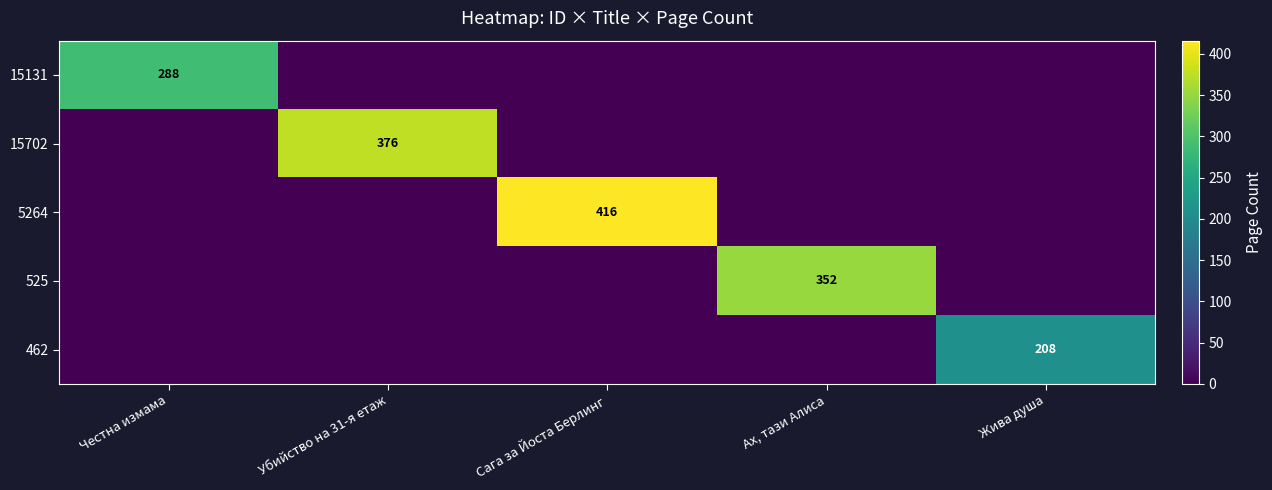

True or false: 462 has a value of 334 at Жива душа.

False